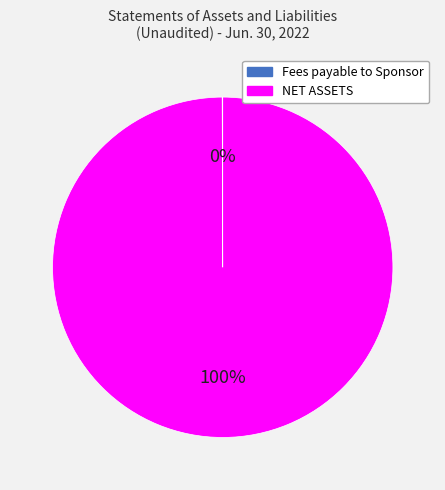

Does NET ASSETS account for over 50% of the chart?

Yes